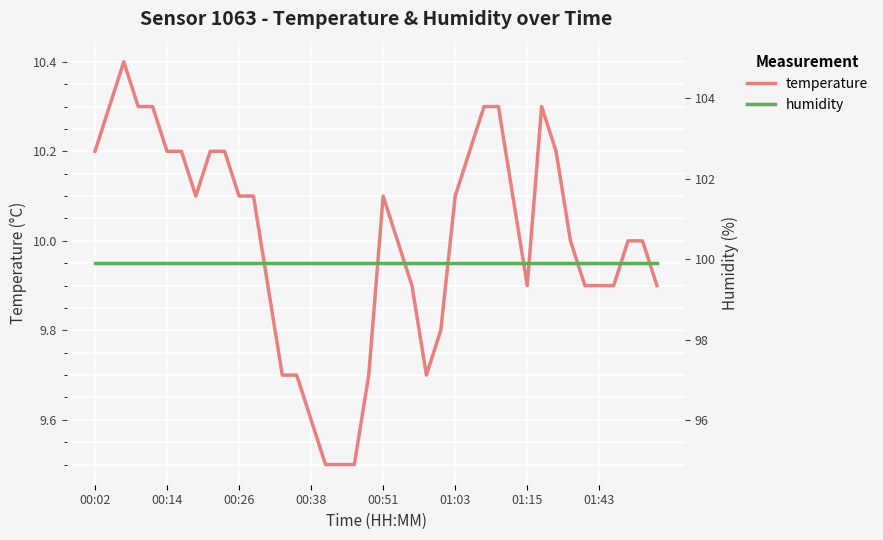

What is the highest value of the humidity series?

99.9